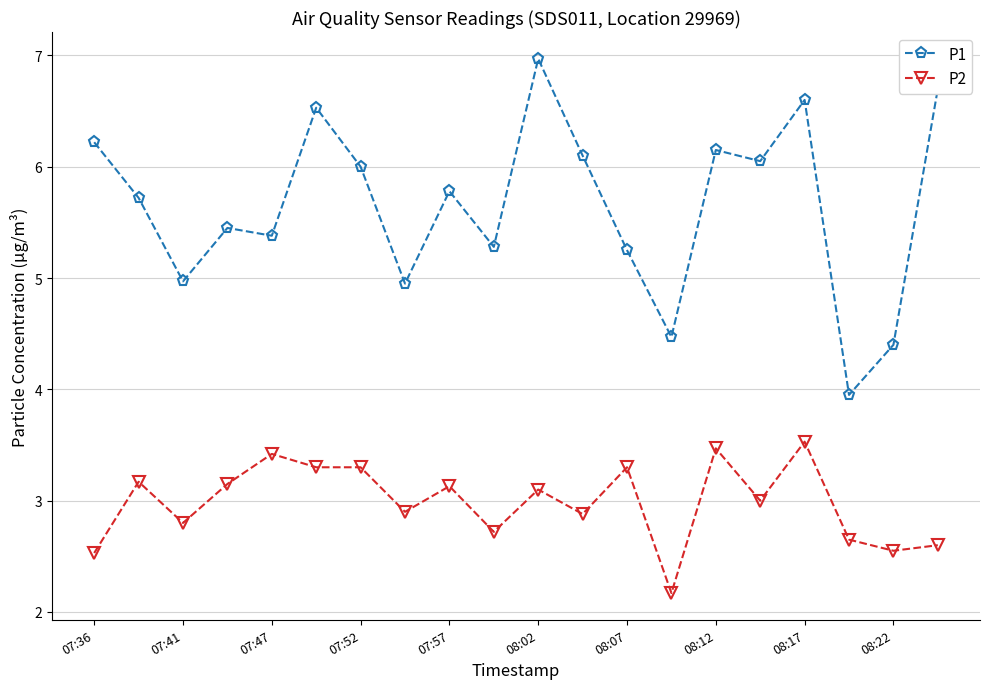

Rank the series by their average value, from lowest to highest.

P2, P1